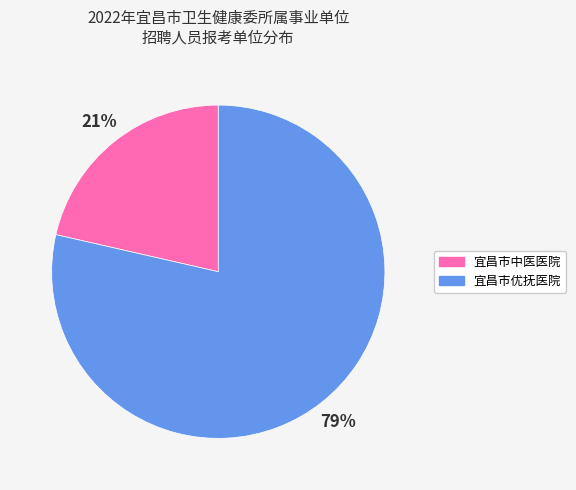

To the nearest percent, what is the average slice percentage?

50%